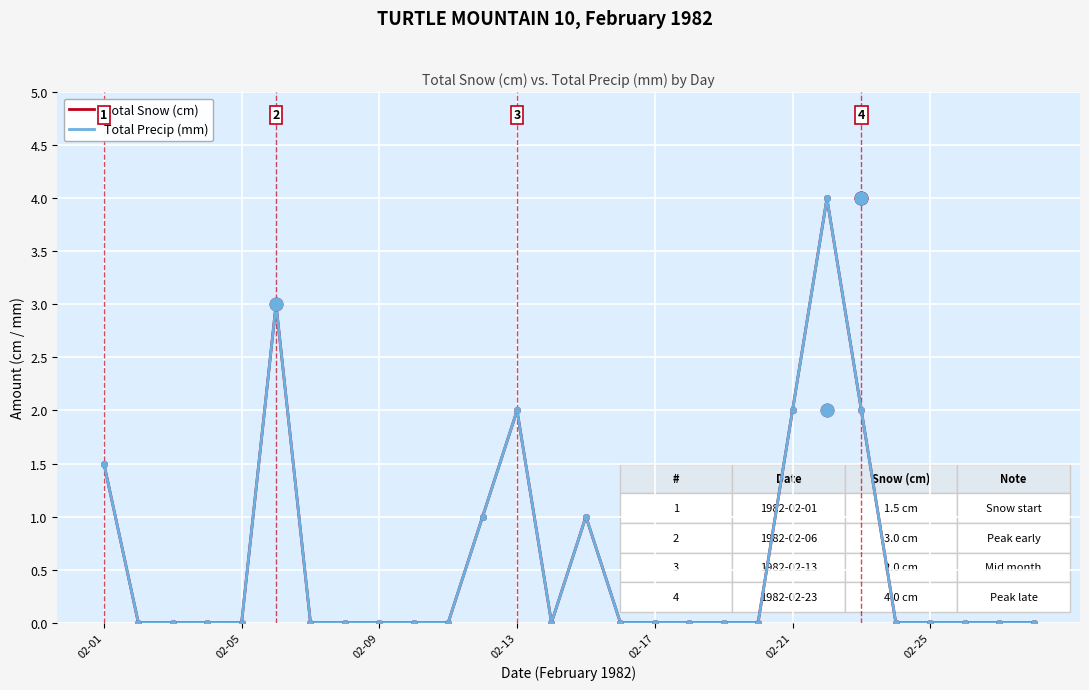

Is this an area chart (filled region under the line)?

No